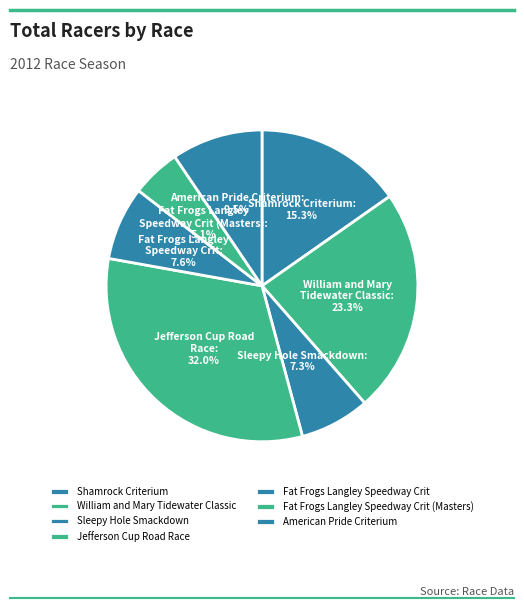

How many segments does this pie chart have?

7